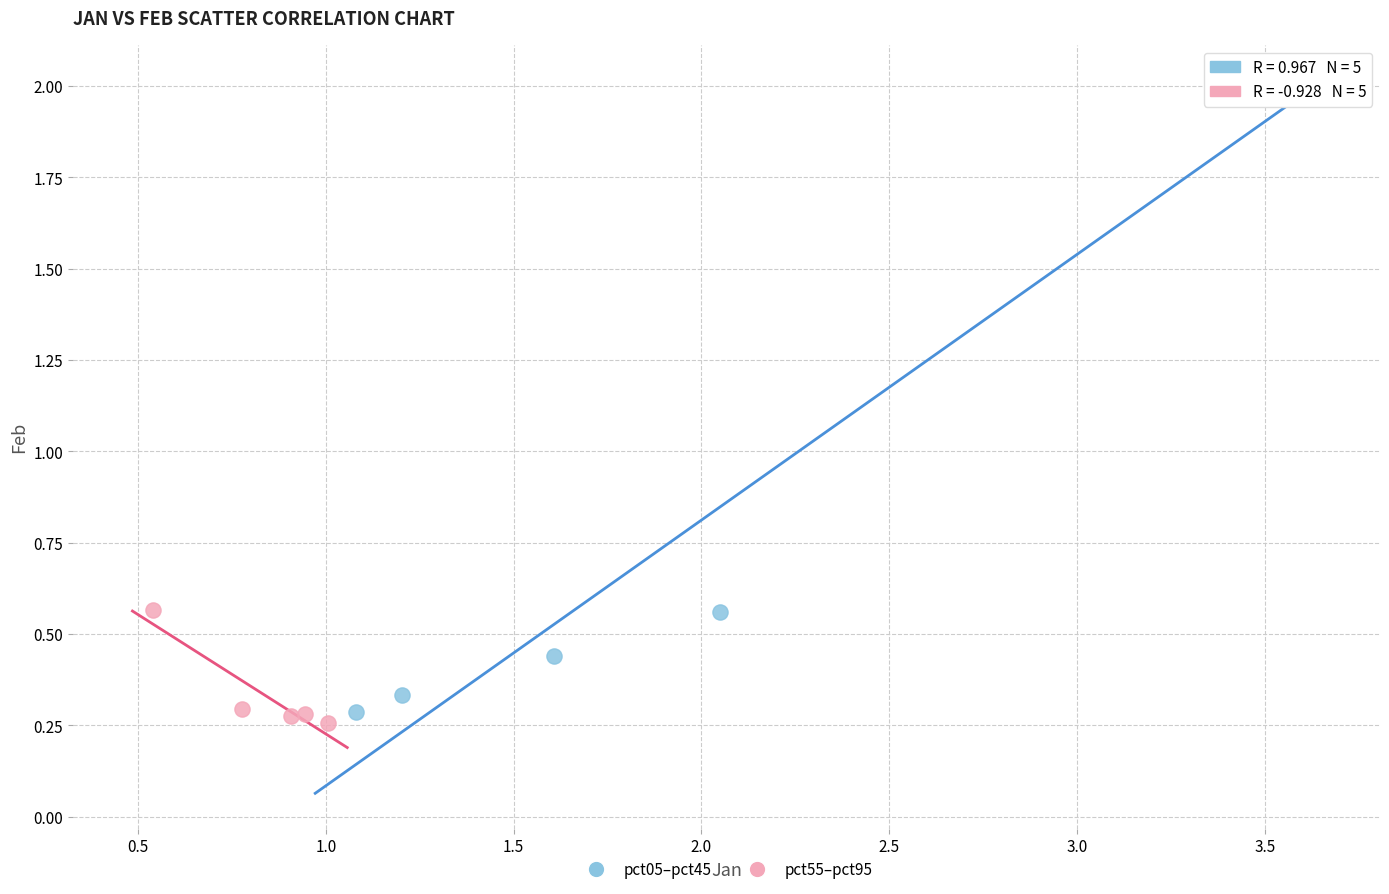

Which series reaches the minimum Y coordinate?

pct55–pct95